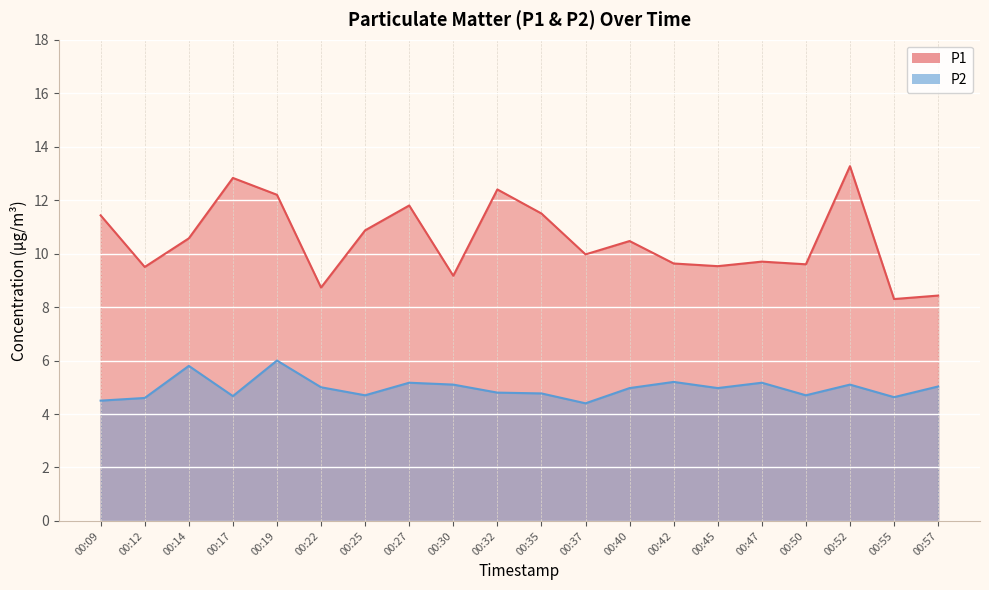

Between 00:32 and 00:47, which series saw the biggest shift?

P1